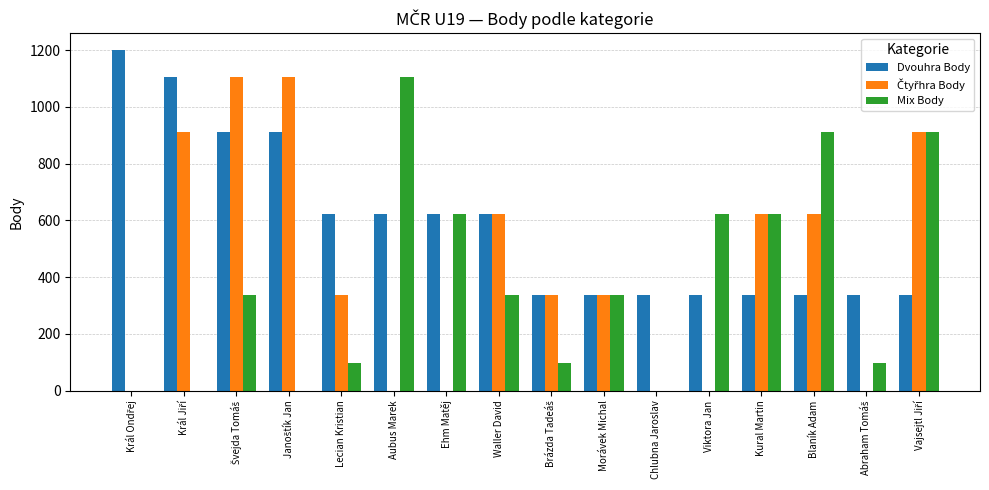

True or false: Dvouhra Body has a value of 185 at Aubus Marek.

False